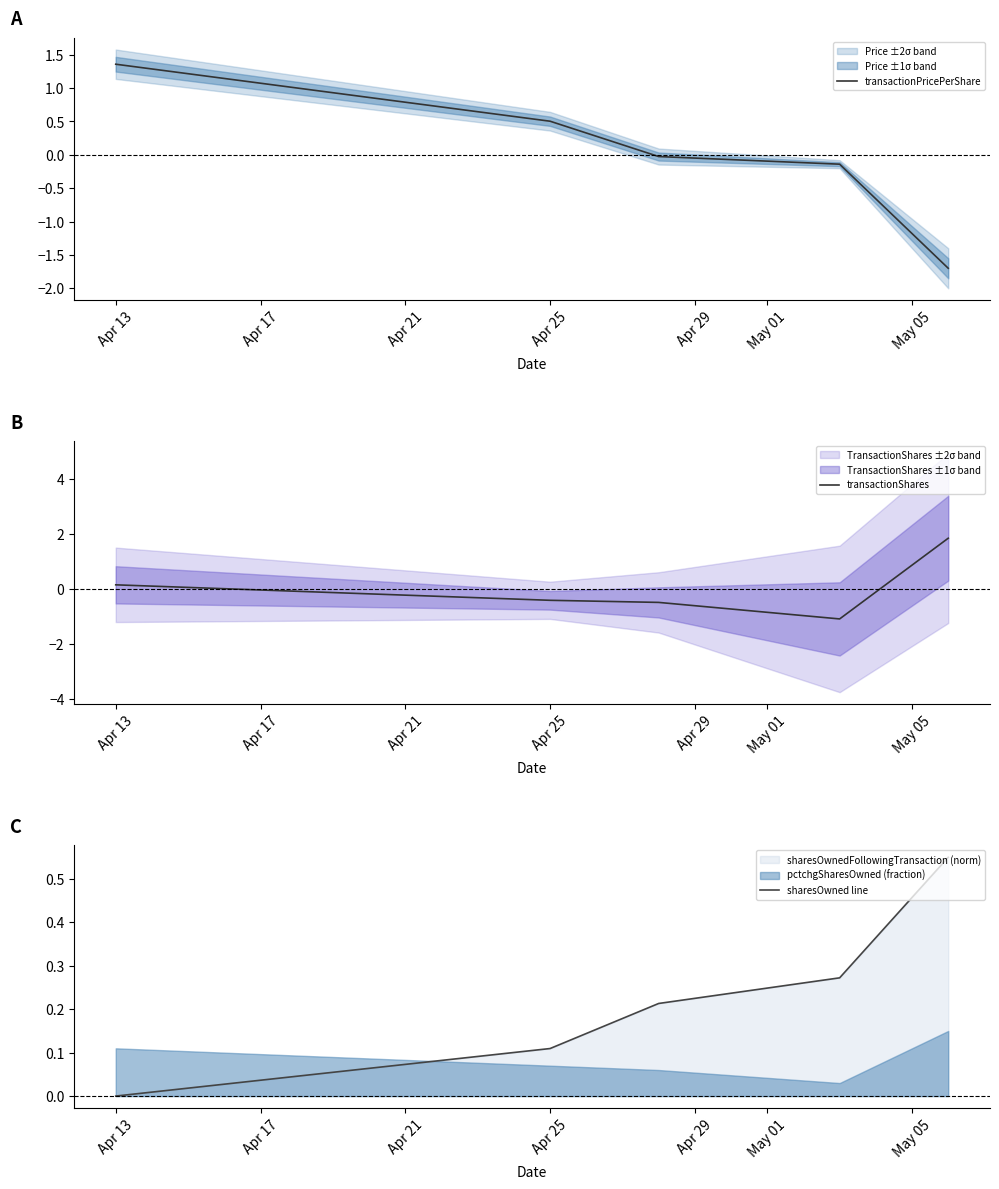

Does the chart display data point markers on the line(s)?

No